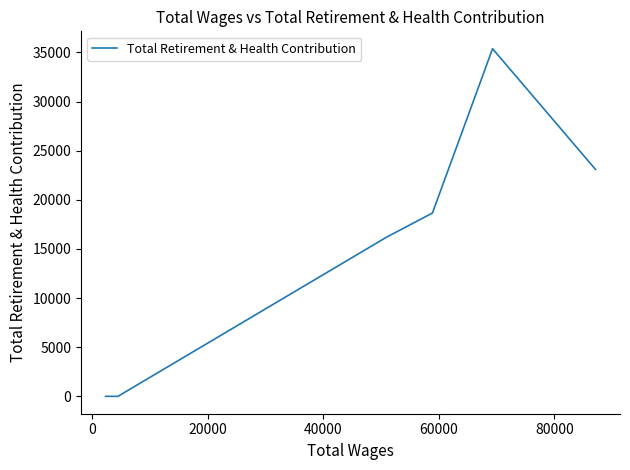

How many values are below 16204?

3